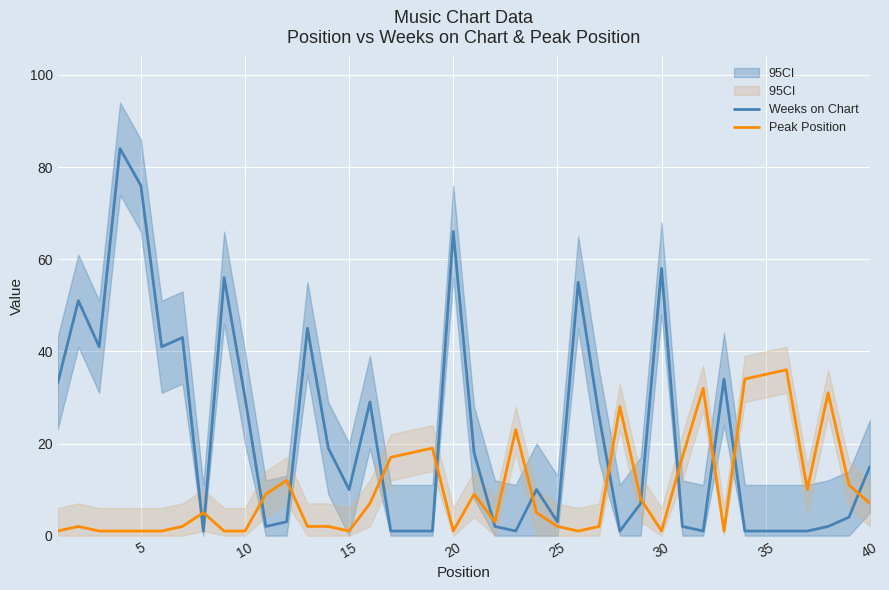

True or false: Weeks on Chart has a value of 3 at 25.

True